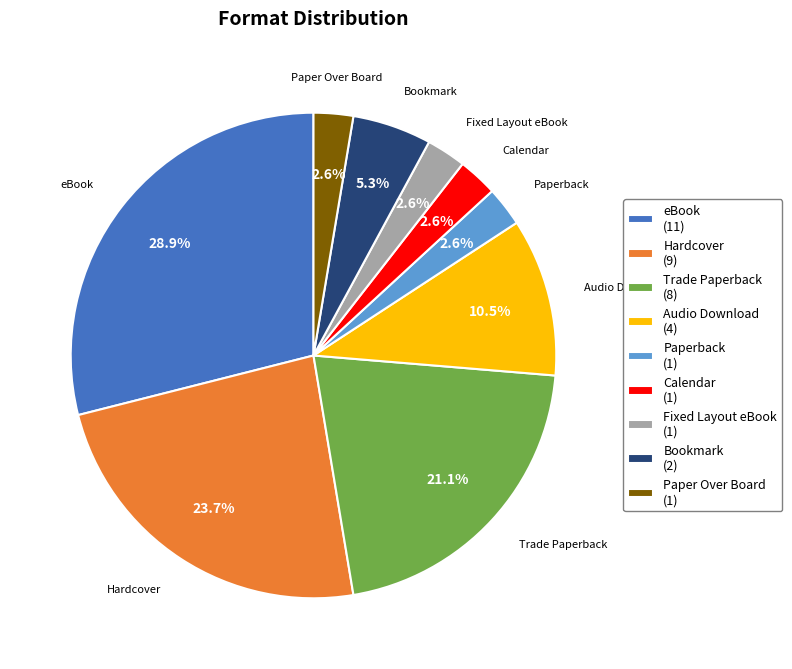

To the nearest percent, what is the average slice percentage?

11%